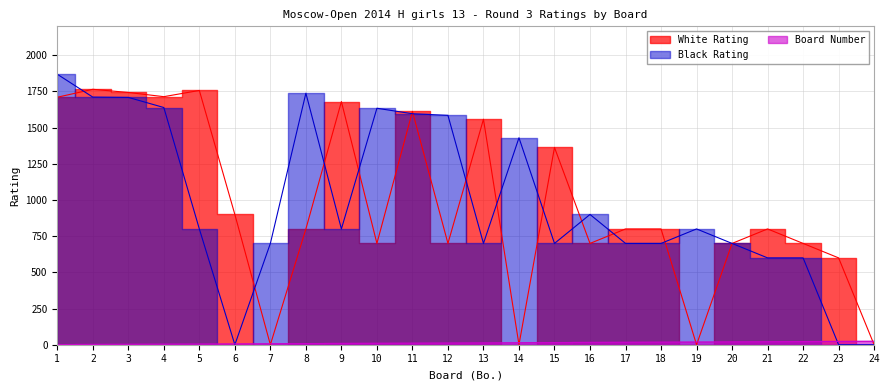

What is the sum of all White Rating values?

23102